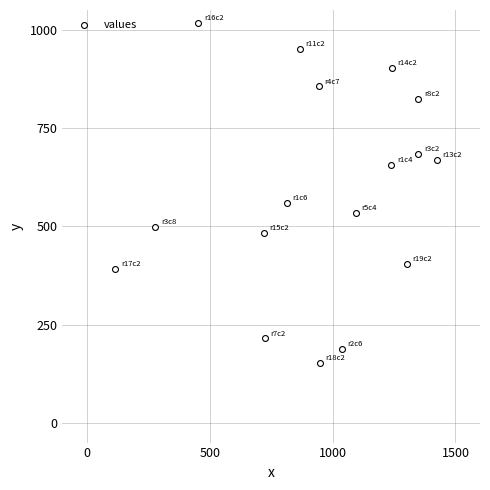

What Y value in the scatter plot is closest to 584?

559.5